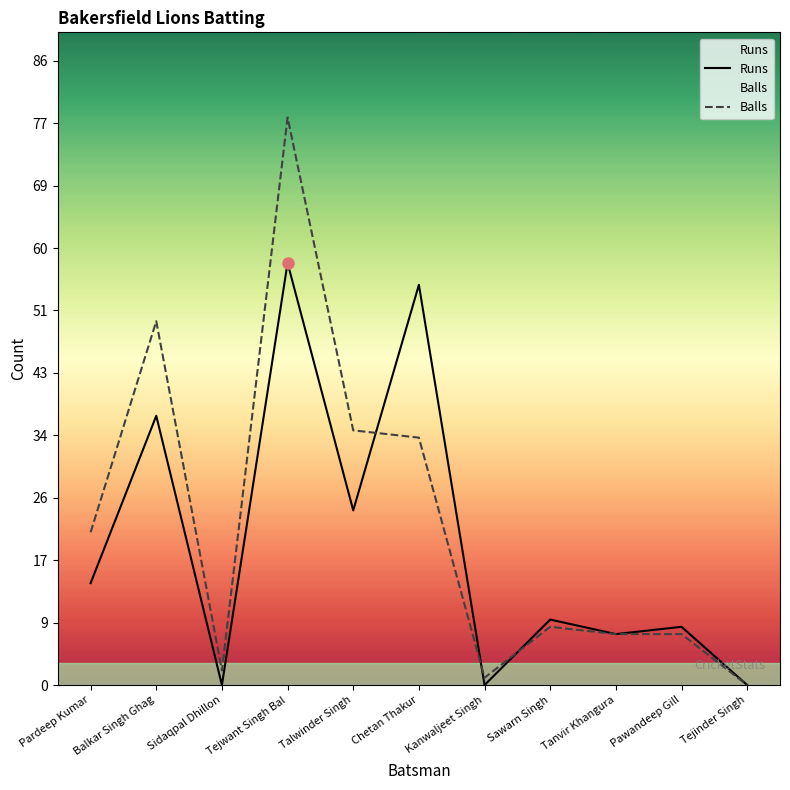

At how many categories does at least one series exceed 4?

8